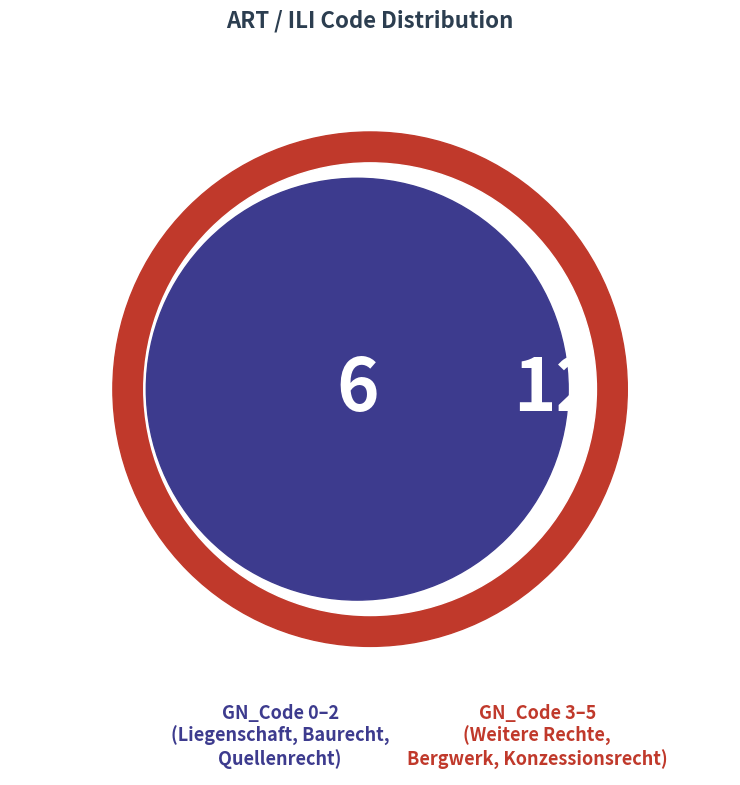

Which has a higher value, 4 or 3?

4